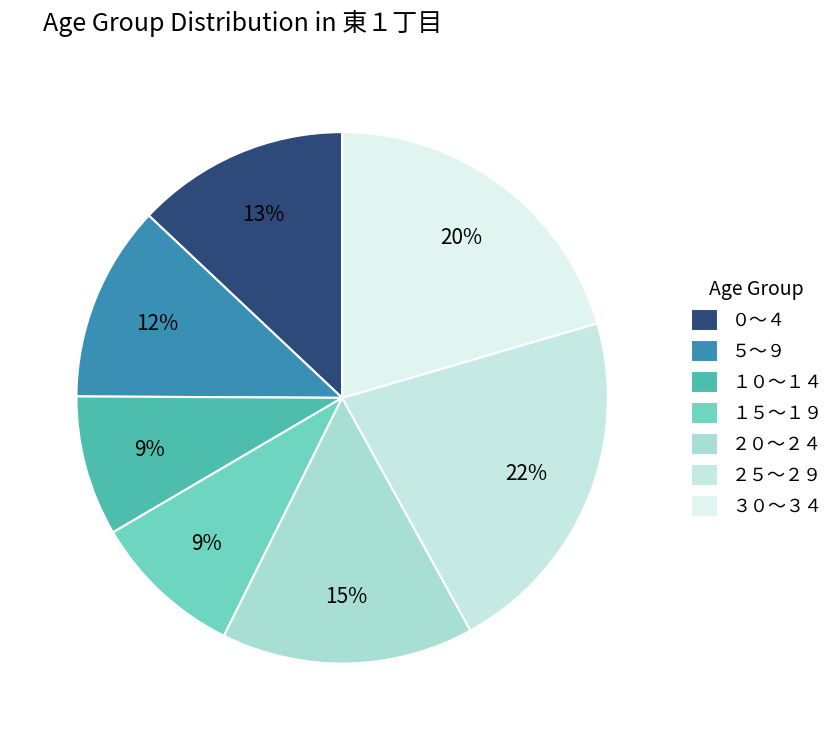

To the nearest percent, what portion does １５～１９ represent?

9%